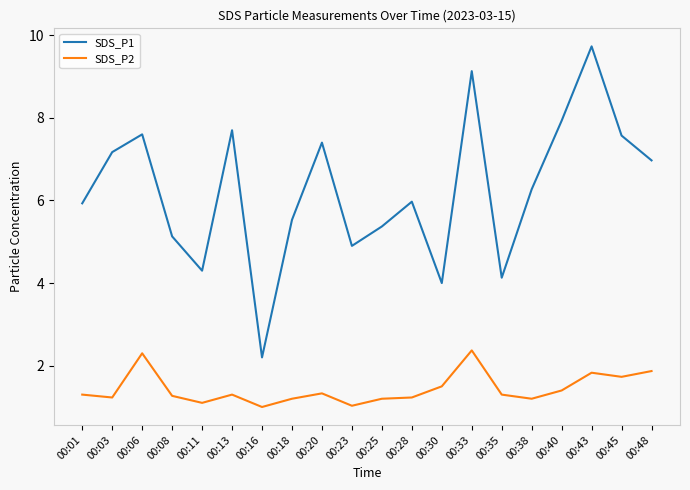

True or false: SDS_P2 has more than 1 points higher than both neighbors.

True